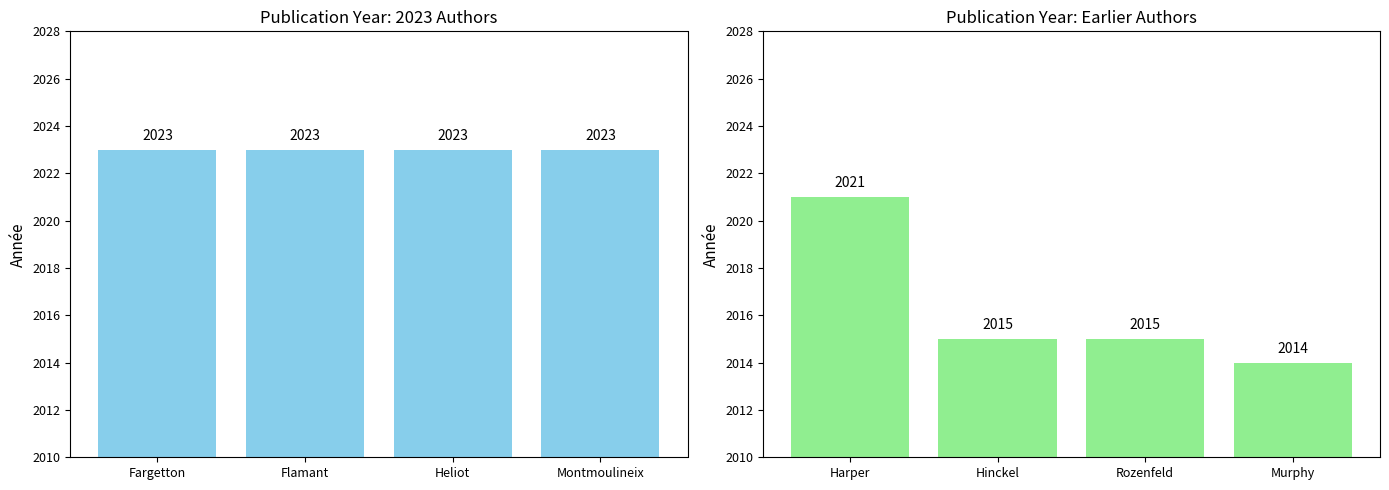

Is it true that the value at Rozenfeld is 3485?

False